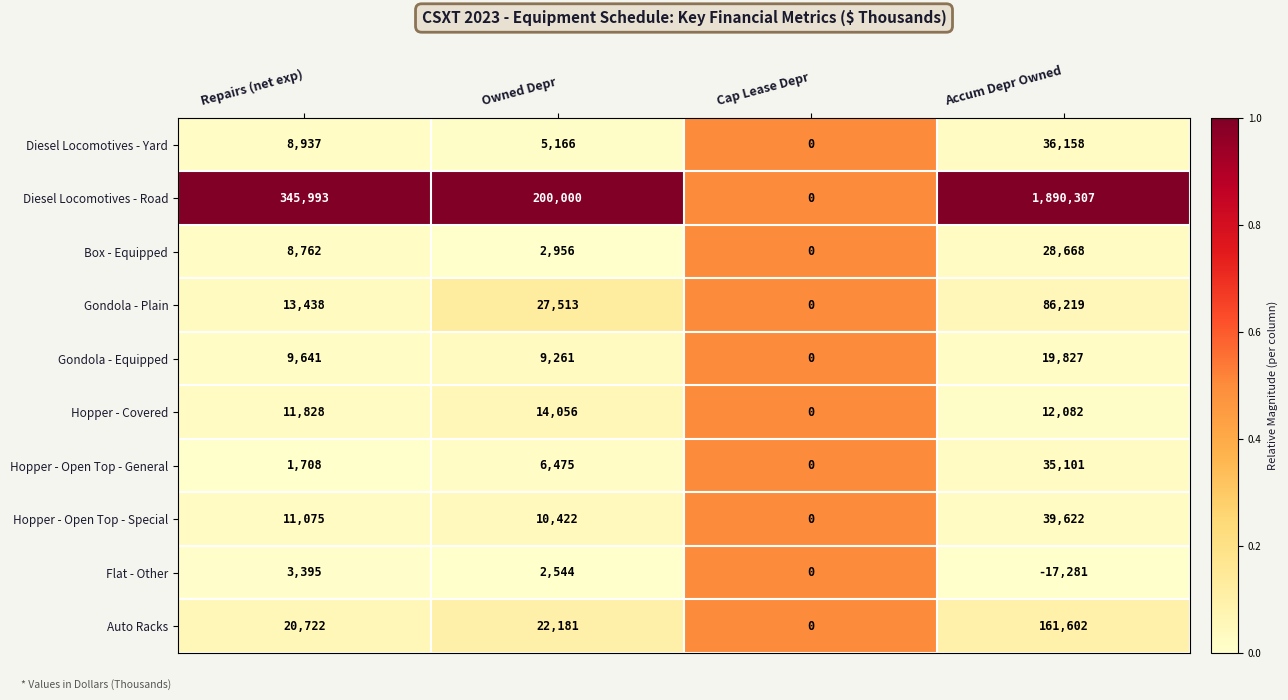

What is the sum of all Hopper - Covered values?

37966